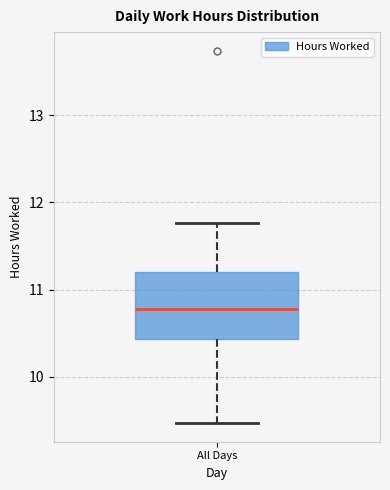

Read this box plot against the y-axis: the position of the median line, the range covered by the box, and the ends of both whiskers. The values are not printed on the chart, so give them approximately, as read against the axis.

median 10.8, box 10.4 to 11.2, whiskers 9.5 to 11.8